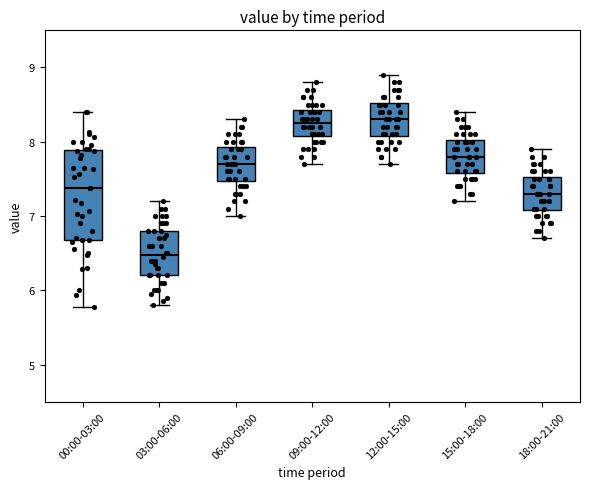

Which box's median line is the lowest?

03:00-06:00